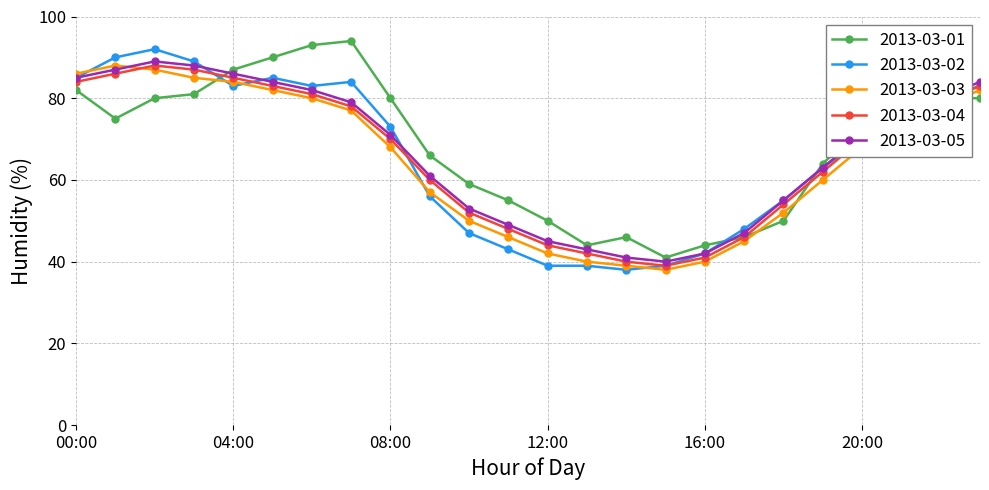

How many interior local peaks does the 2013-03-03 series have?

1